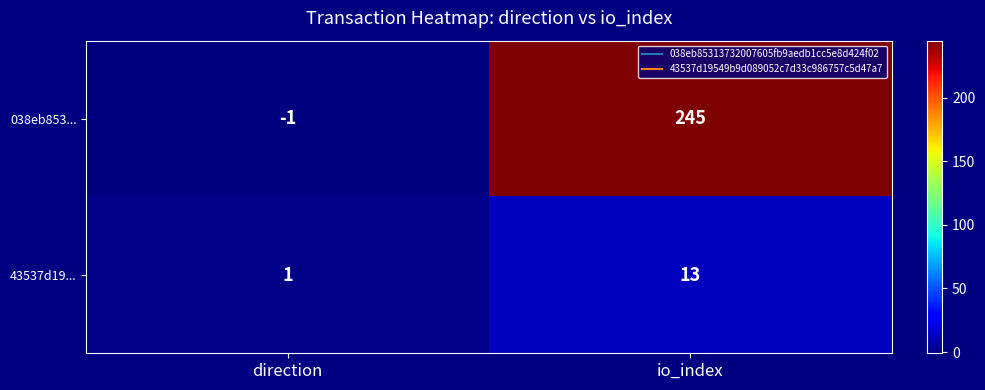

True or false: 43537d19... has a value of 22 at io_index.

False